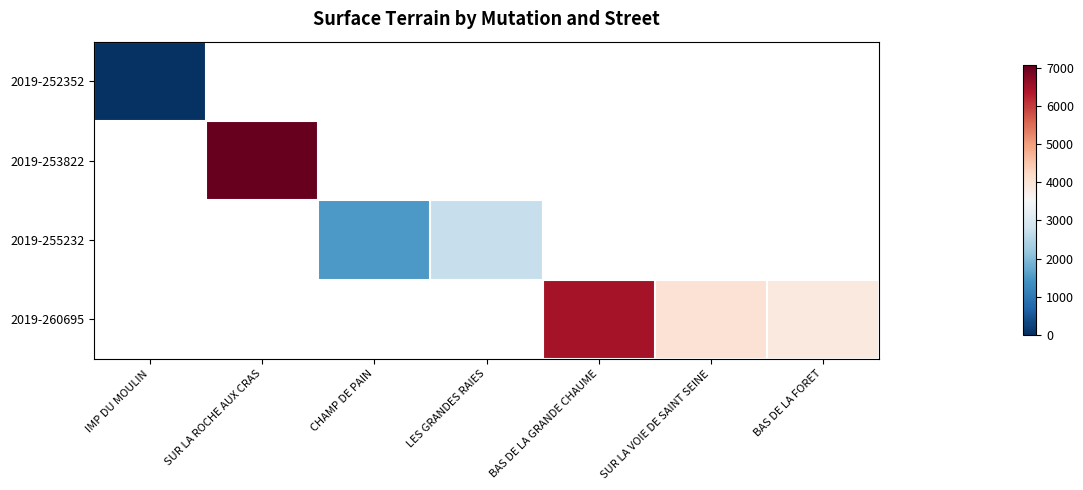

What is the minimum value shown in the chart?

46.0